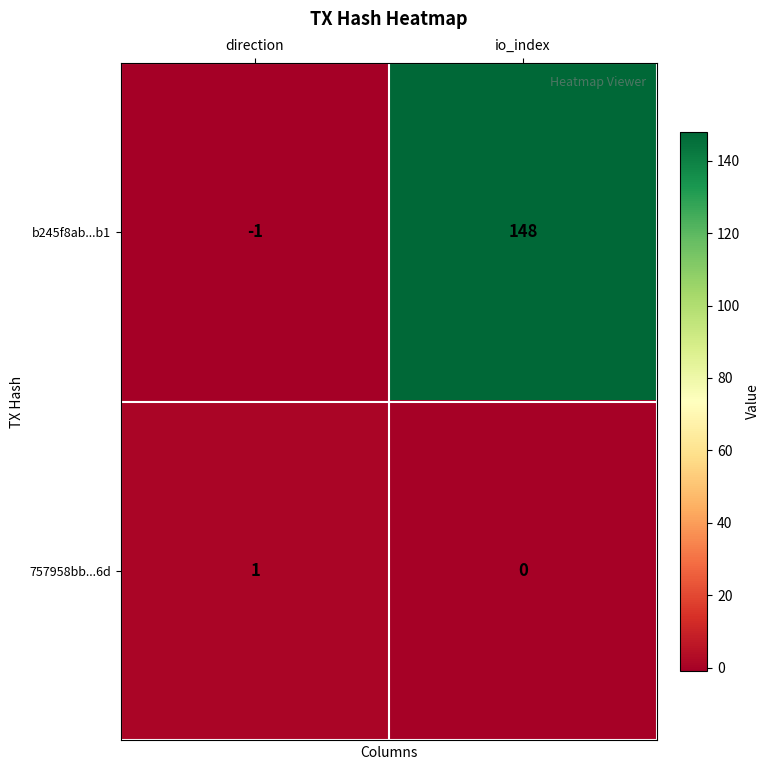

Which category has the highest value in the 757958bb...6d series?

direction